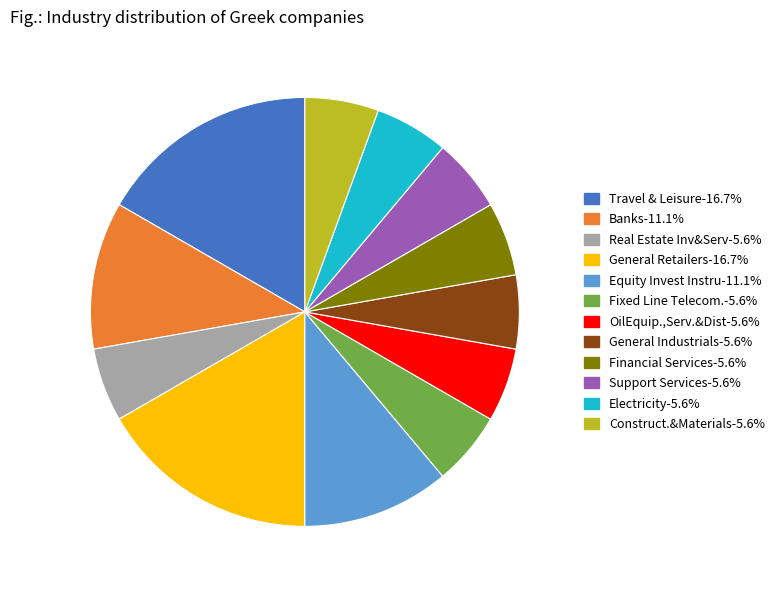

Between General Retailers and General Industrials, which is larger?

General Retailers